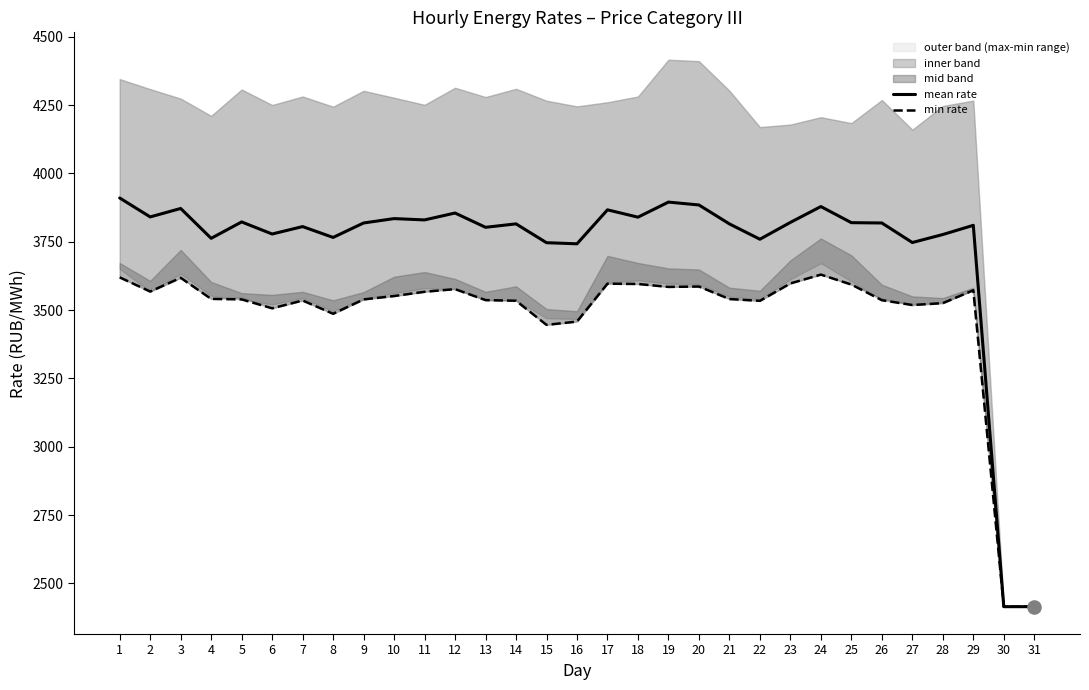

The value of mean rate at 18 is 3840.1. True or false?

True